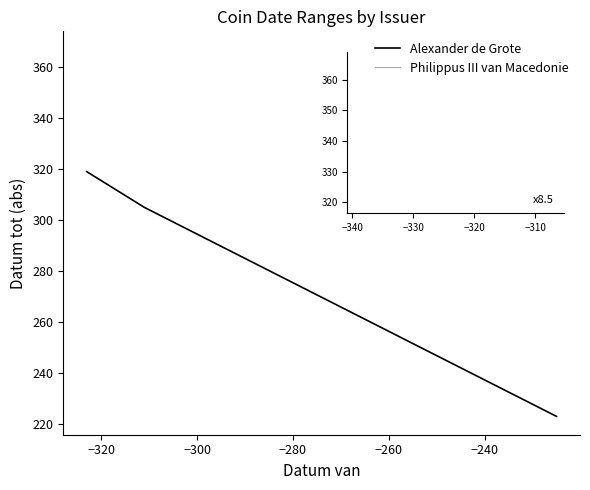

True or false: Alexander de Grote and Philippus III van Macedonie intersect in this chart.

False